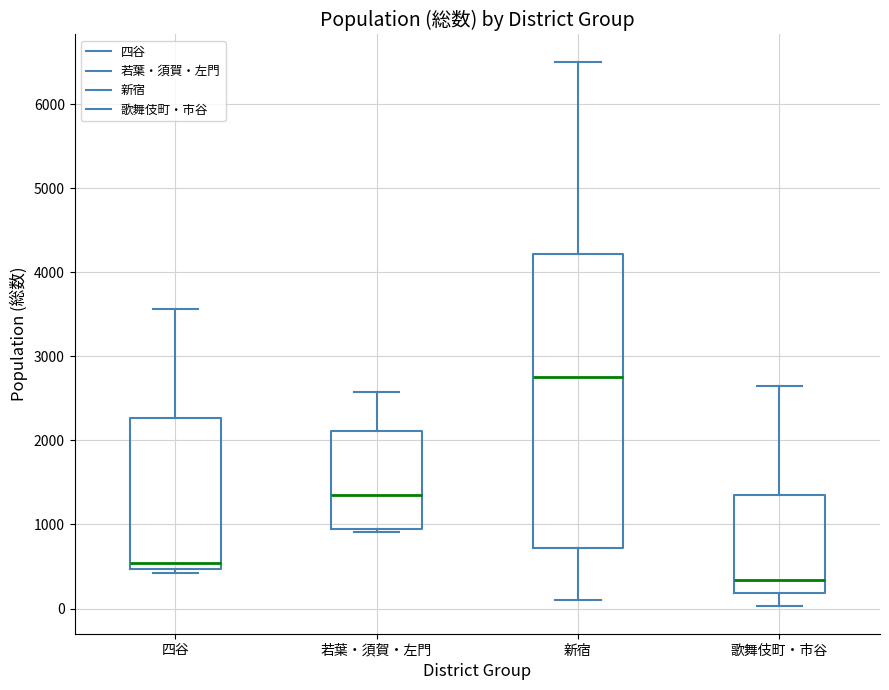

Reading left to right, read every box against the y-axis: the position of its median line, the range the box covers, and the ends of its whiskers. The values are not printed on the chart, so give them approximately, as read against the axis.

四谷: median 500 (just above the box's lower edge), box 500 to 2300, whiskers 400 to 3600
若葉・須賀・左門: median 1400, box 900 to 2100, whiskers 900 (just below the box's lower edge) to 2600
新宿: median 2800, box 700 to 4200, whiskers 100 to 6500
歌舞伎町・市谷: median 300, box 200 to 1400, whiskers 0 to 2600